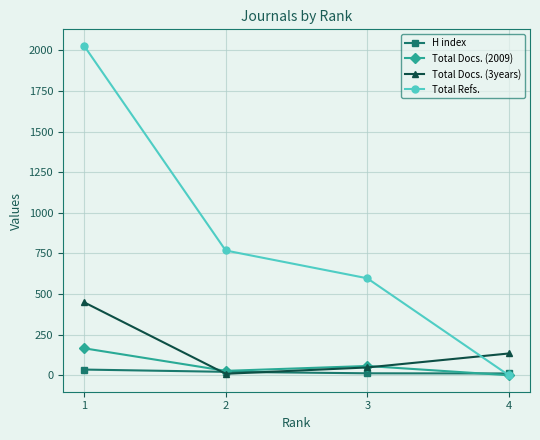

Which series has the largest range (max minus min)?

Total Refs.